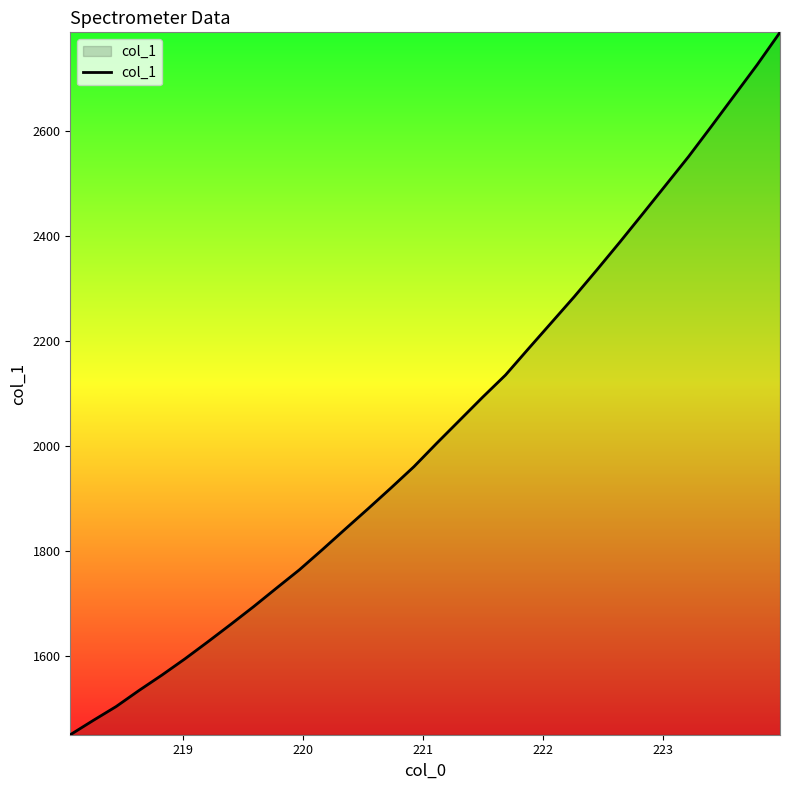

How many values are below 2006?

16